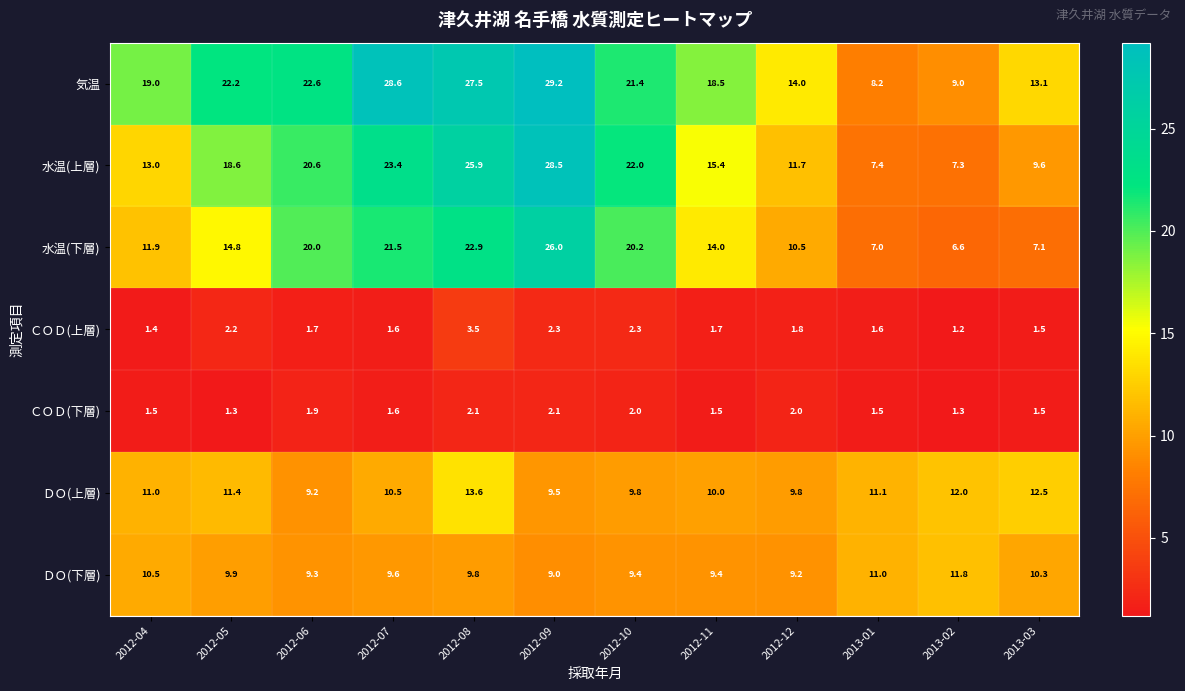

Count the number of categories in the chart.

12